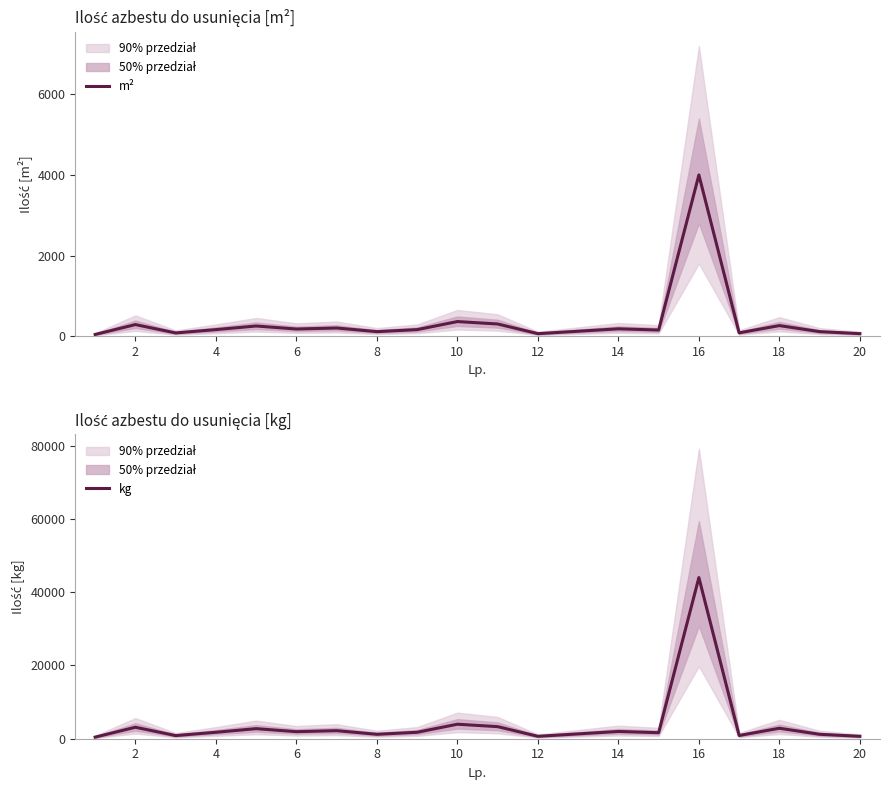

At how many categories does at least one series exceed 28535?

1